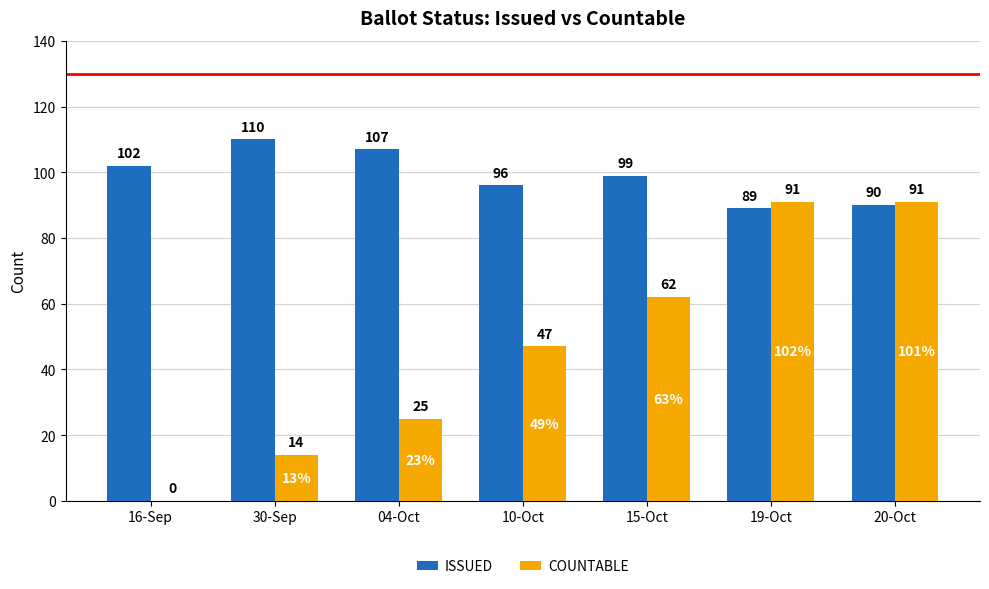

At which category is the sum across all series the highest?

20-Oct